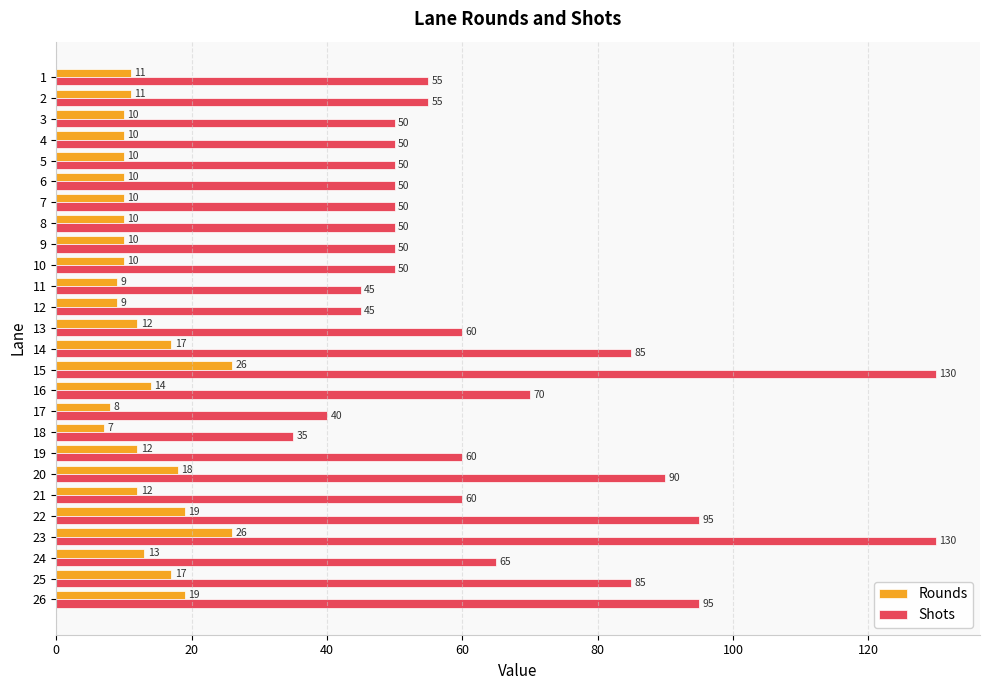

What value does the Shots series have at 18?

35